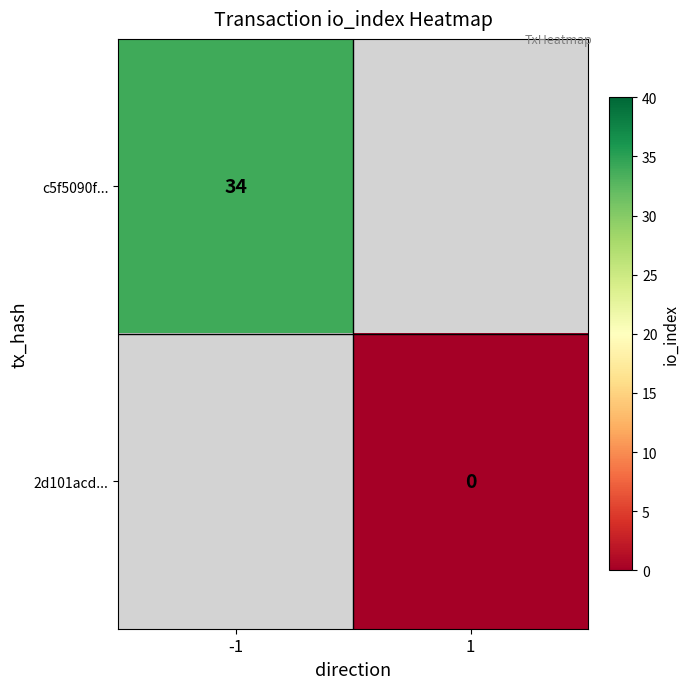

Between 1 and -1, which is larger?

-1